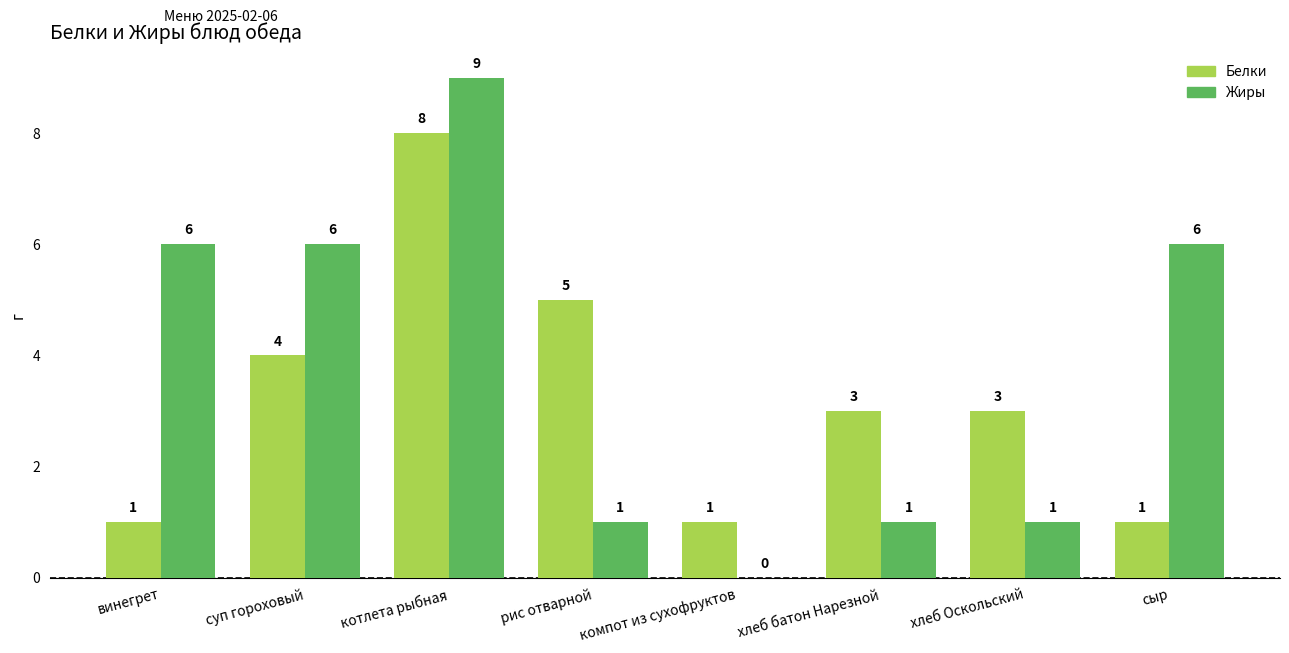

Is it true that Белки equals 5 at рис отварной?

True